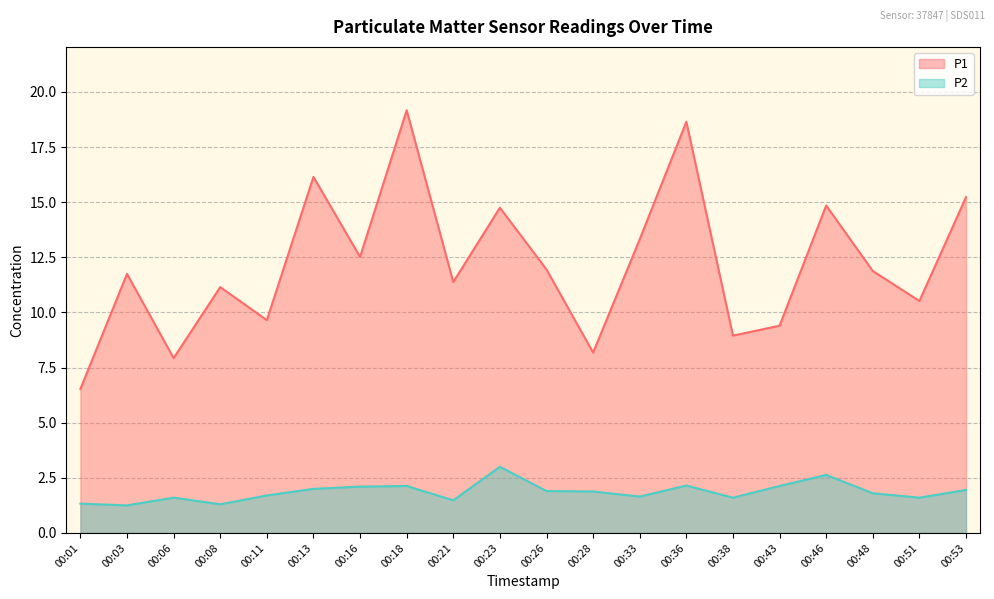

Where does the P1 series first go above 11?

00:03